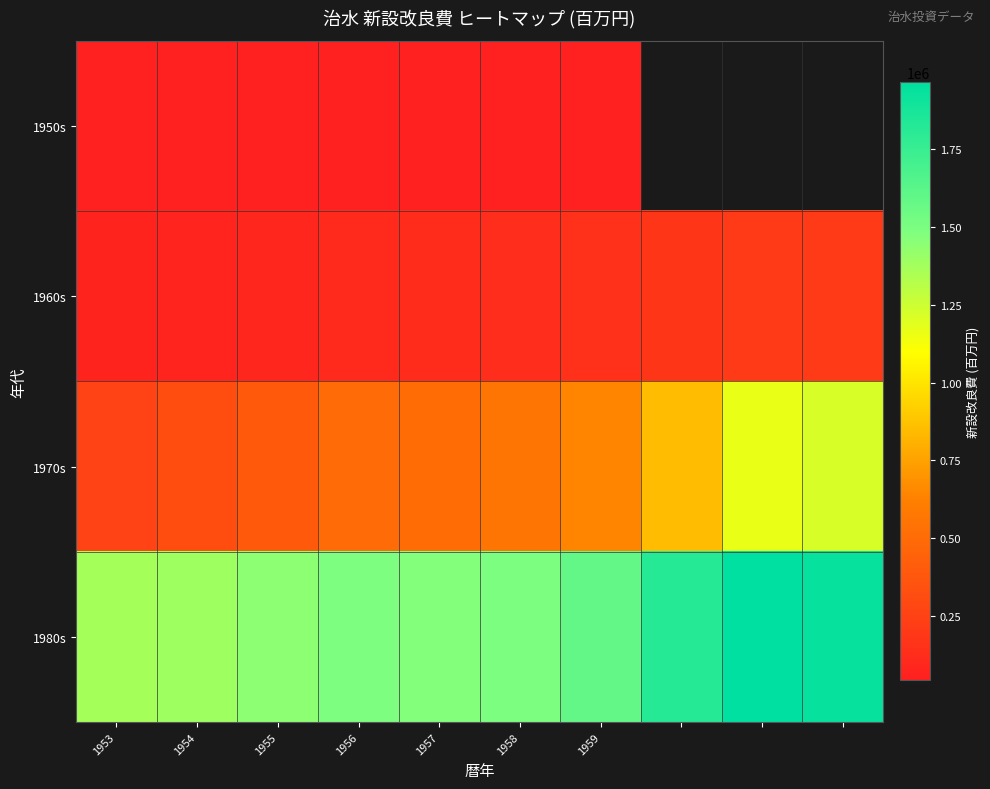

Which series has the widest spread of values?

1970s